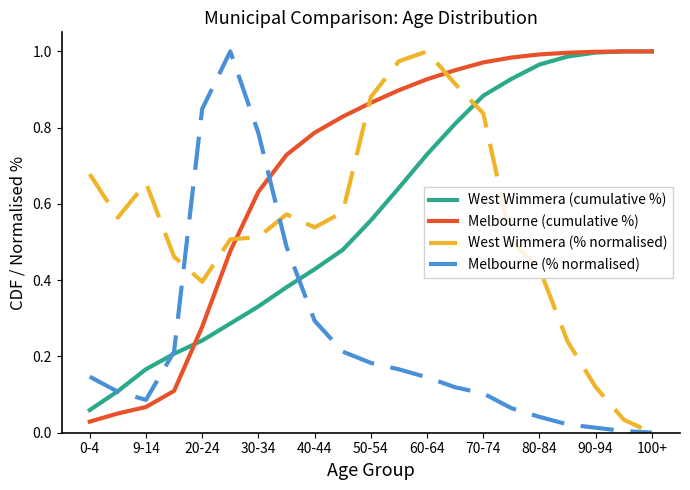

Which series has the largest total across all categories?

Melbourne (cumulative %)